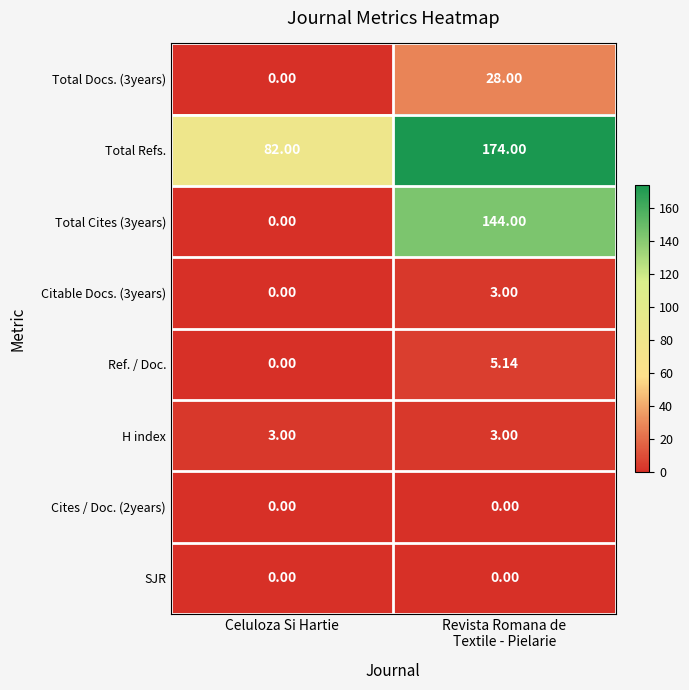

Which series has the largest total across all categories?

Total Refs.